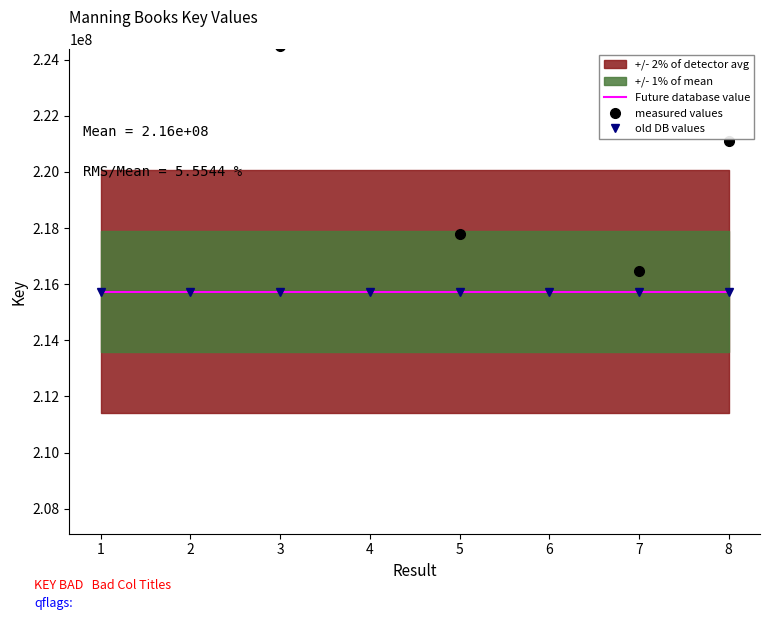

True or false: old DB values and Future database value intersect in this chart.

False